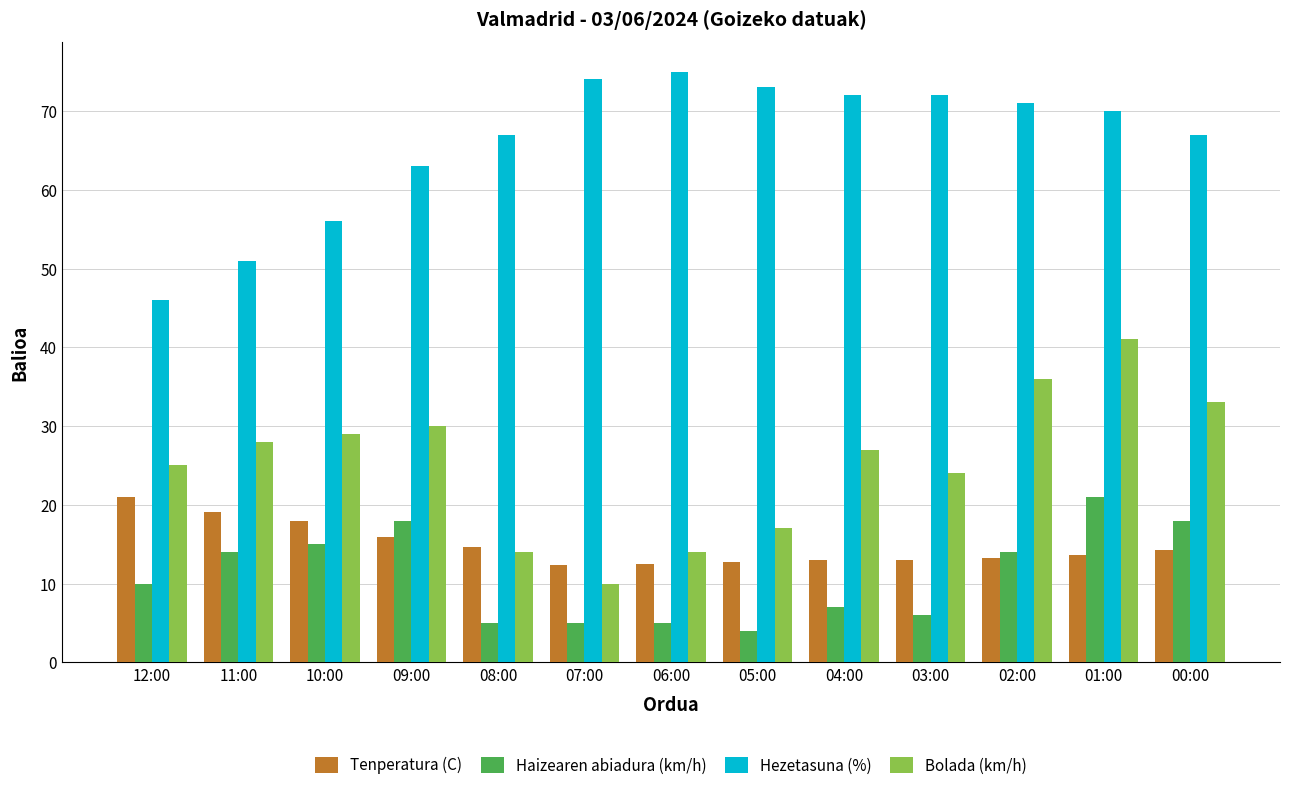

How many distinct data groups are displayed?

4